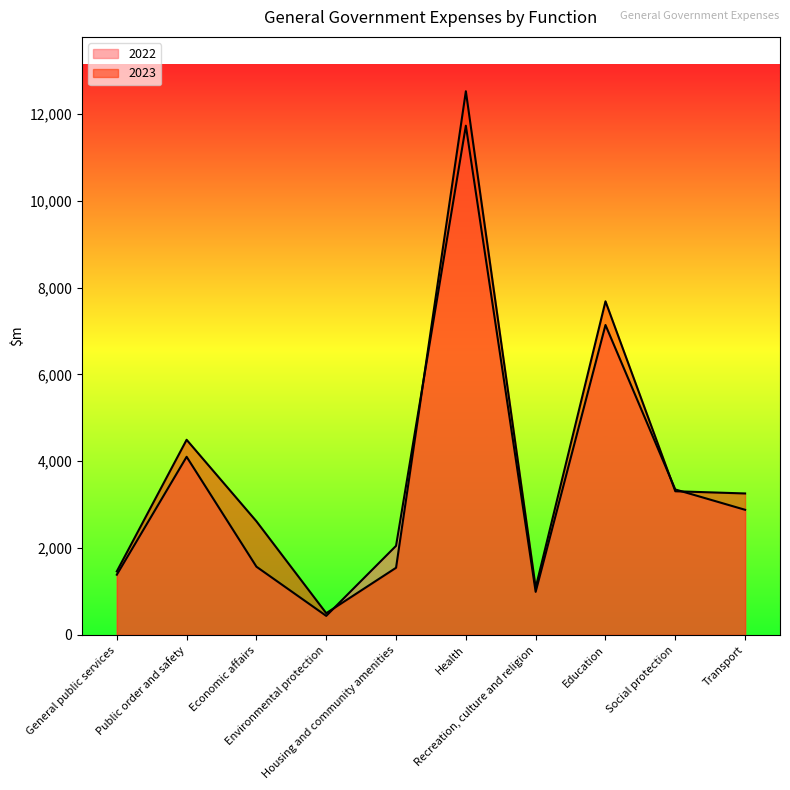

What is the label of the 3rd point from the left?

Economic affairs